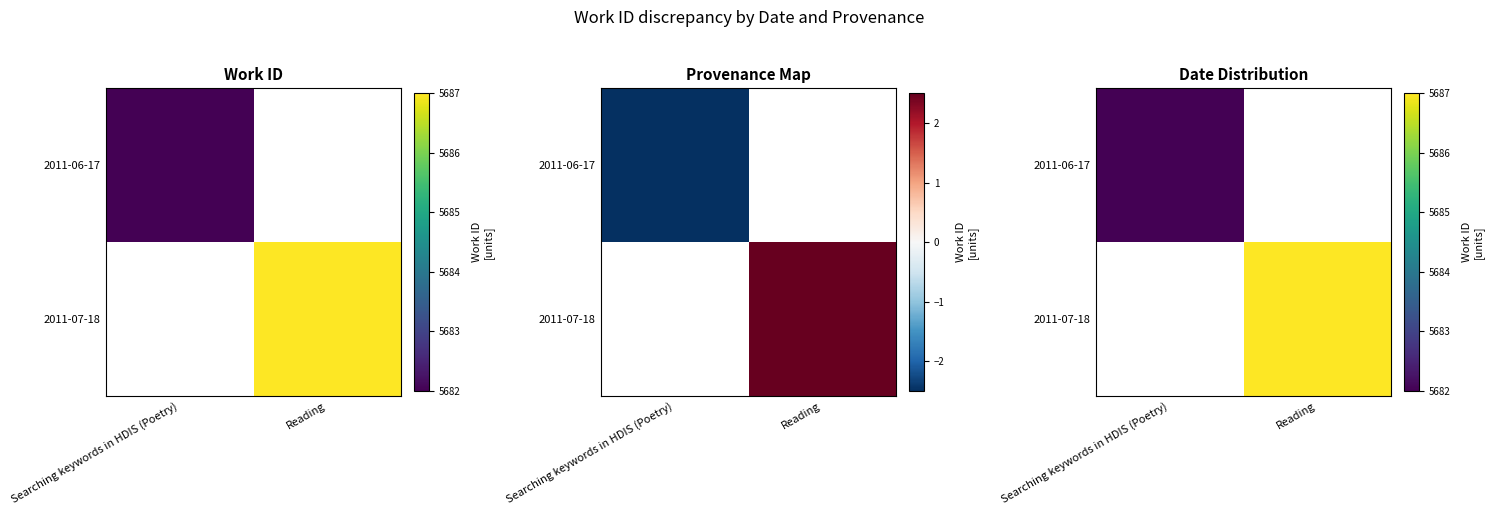

Rank the series at Reading from highest to lowest value.

2011-06-17, 2011-07-18